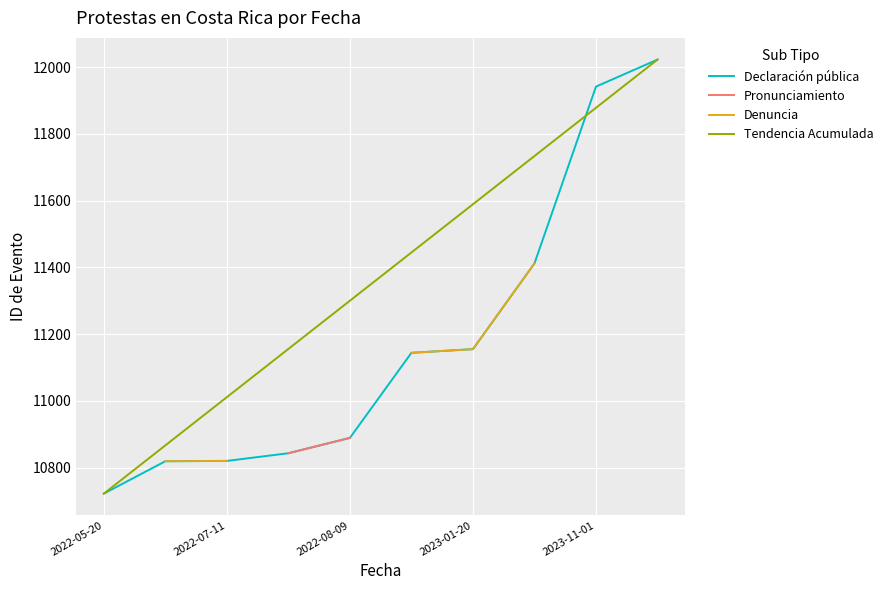

True or false: Denuncia and Declaración pública cross at least once.

False